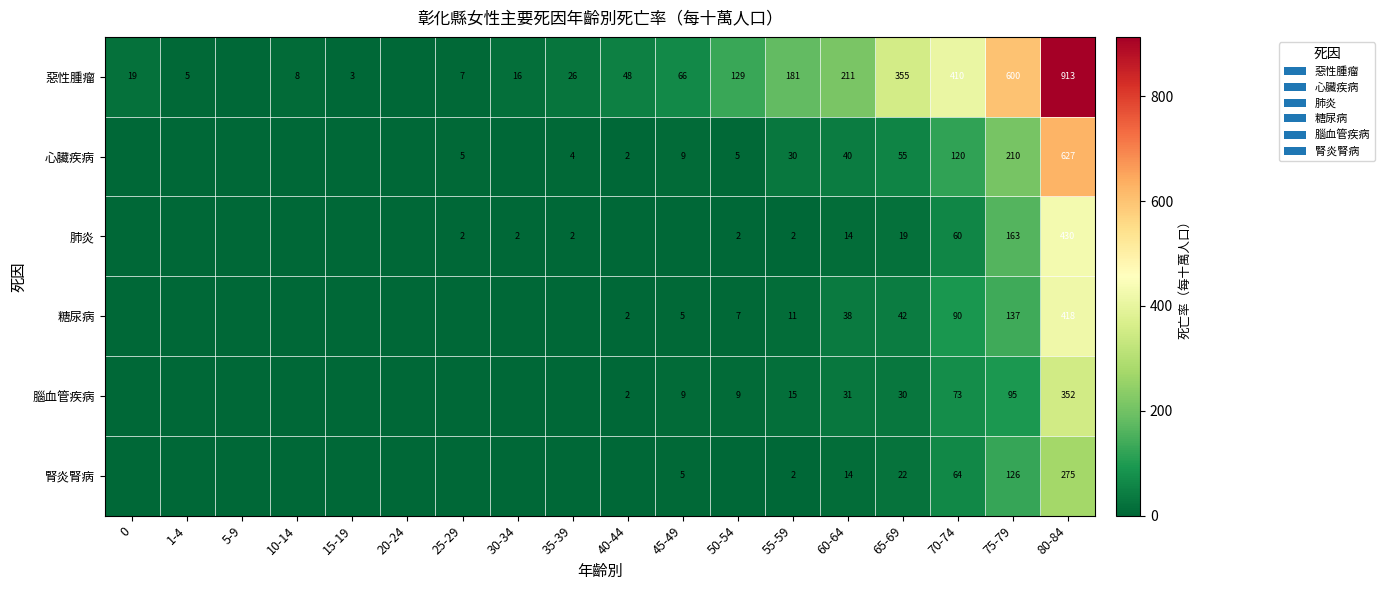

What is the spread (max minus min) of values at 35-39?

25.7